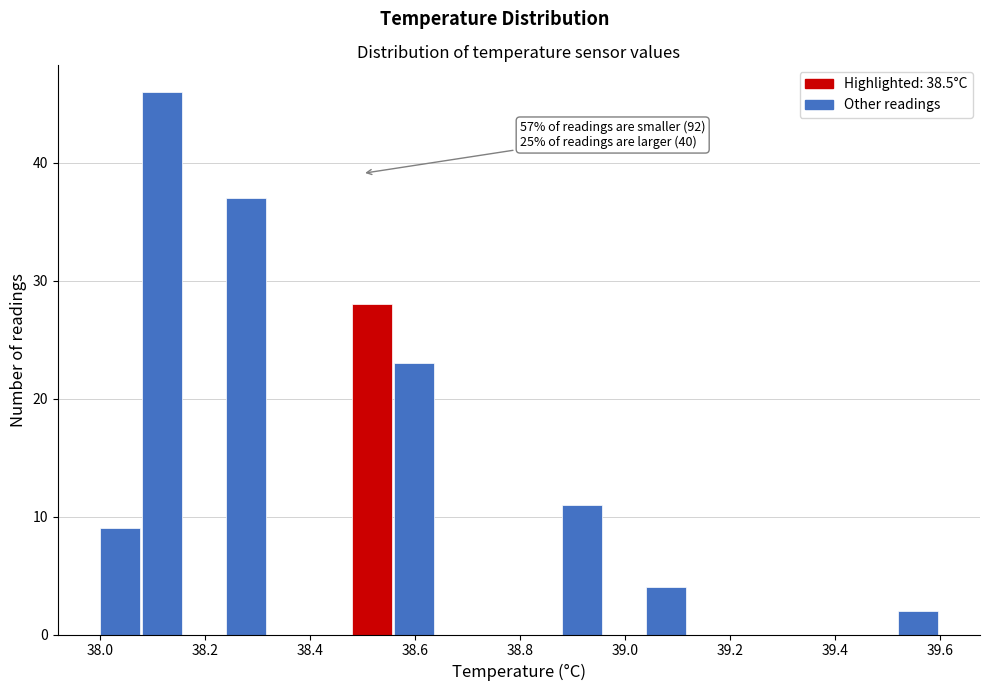

Over which range of the x-axis is the bar tallest?

38.08 to 38.16